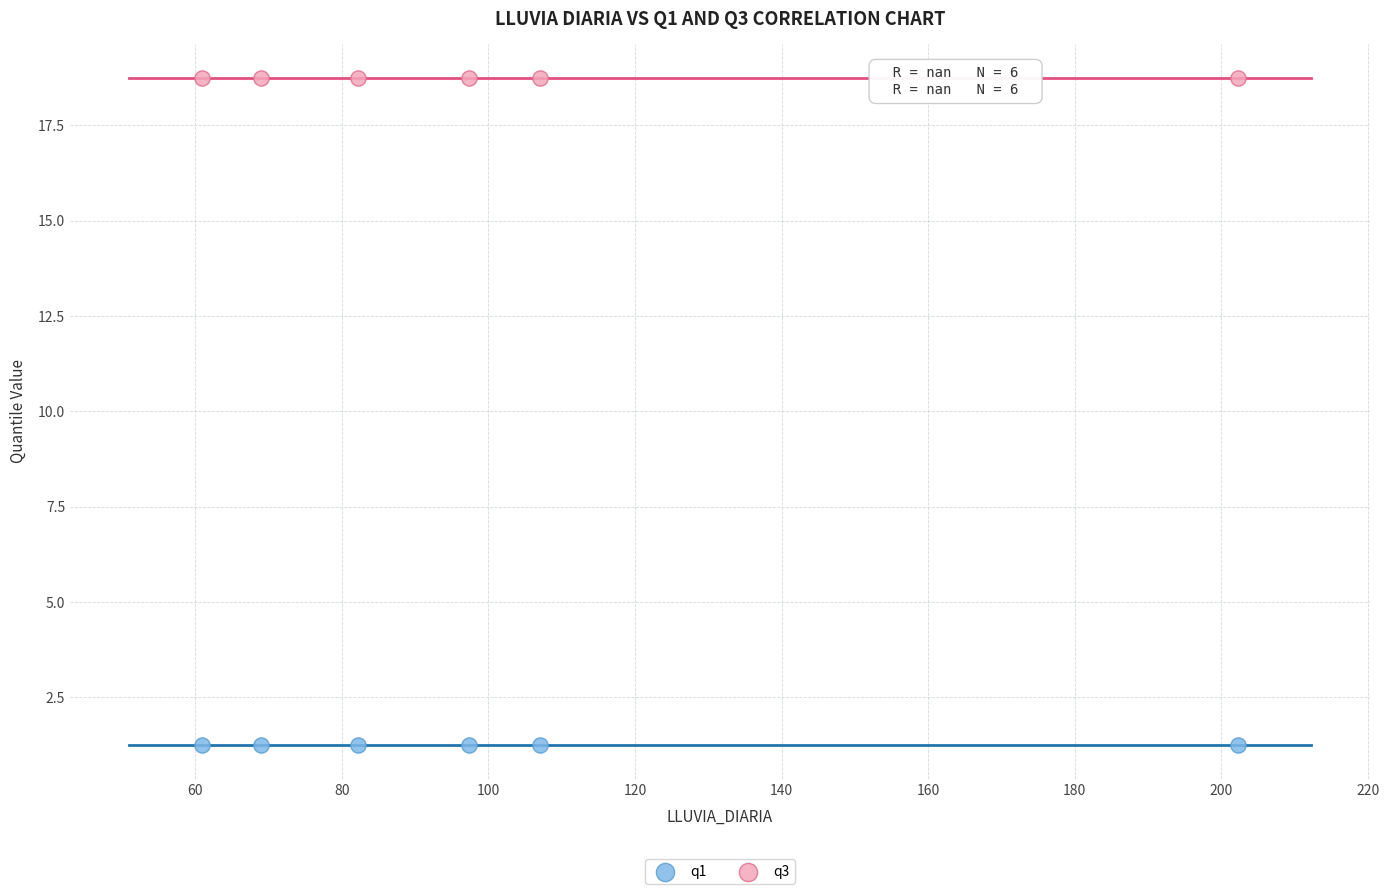

What are all the series names shown in the legend?

q1, q3